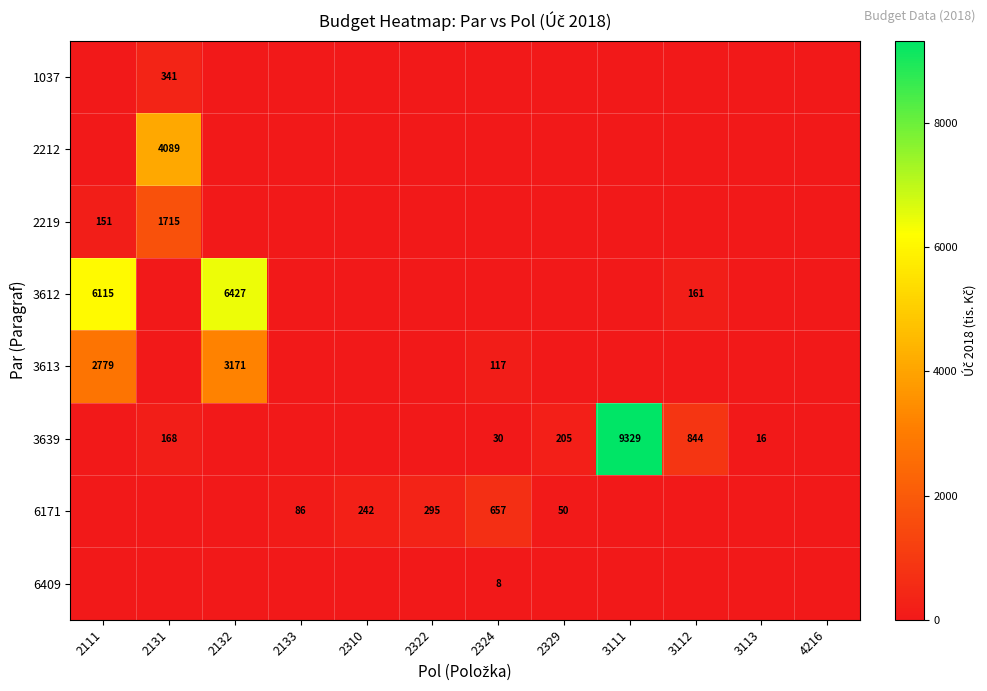

The value of 6171 at 2133 is 33. True or false?

False